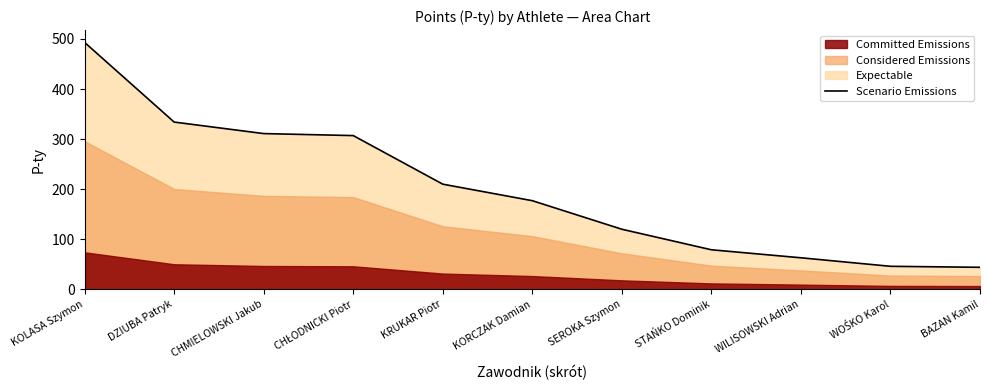

What is the value of the 2nd point from the left?

334